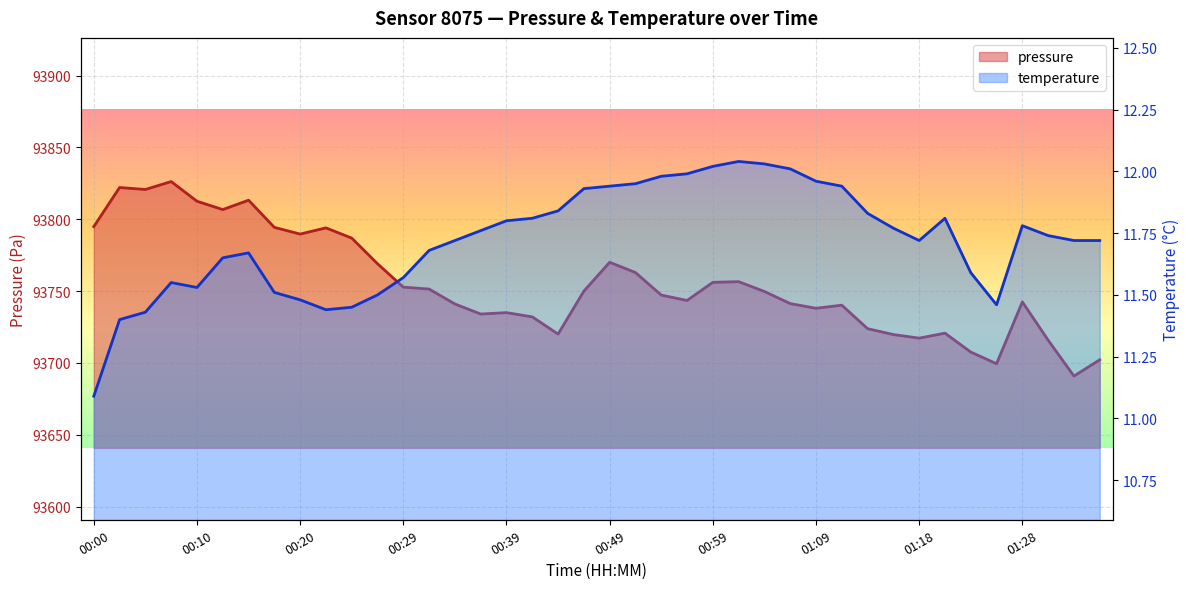

Which has a higher value, 01:23 or 00:49?

00:49